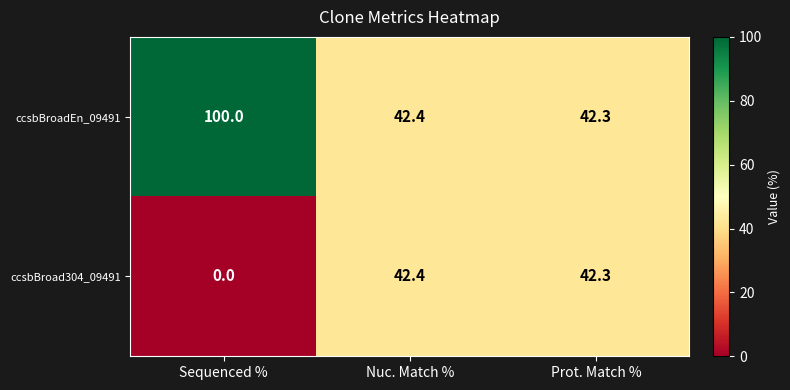

What is the difference between the maximum and minimum values in the ccsbBroadEn_09491 series?

57.7